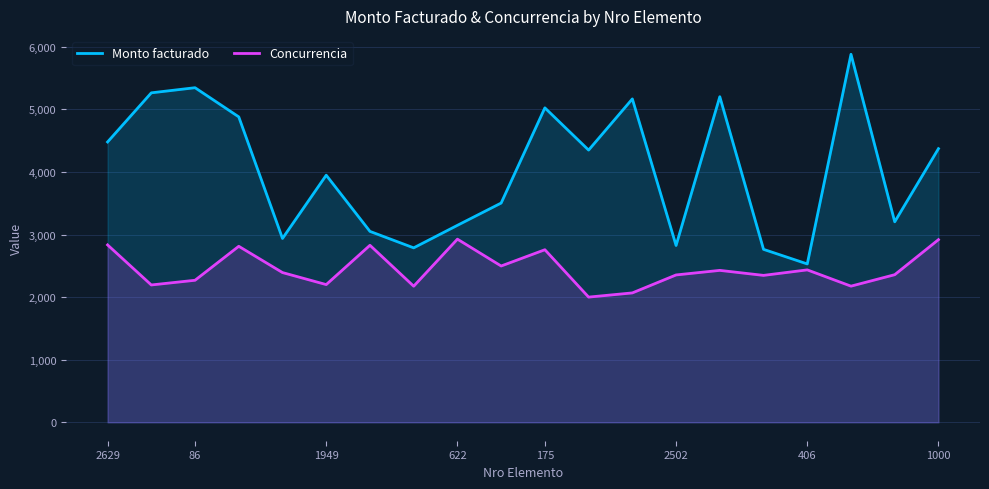

True or false: Concurrencia has more than 0 interior local peaks.

True